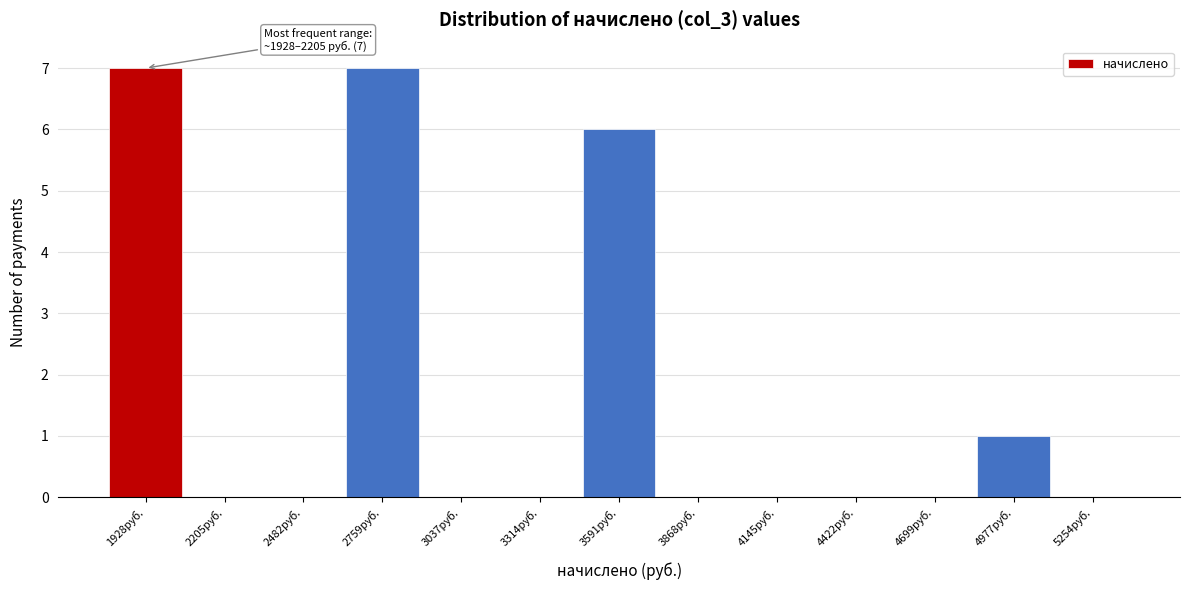

Reading right to left, transcribe all the data shown in this chart.

5254руб.=0	4977руб.=1	4699руб.=0	4422руб.=0	4145руб.=0	3868руб.=0	3591руб.=6	3314руб.=0	3037руб.=0	2759руб.=7	2482руб.=0	2205руб.=0	1928руб.=7